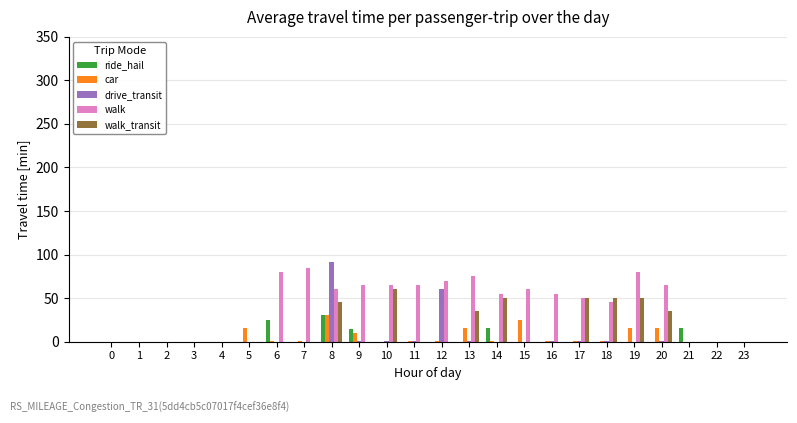

Which category has the highest value in the walk_transit series?

10